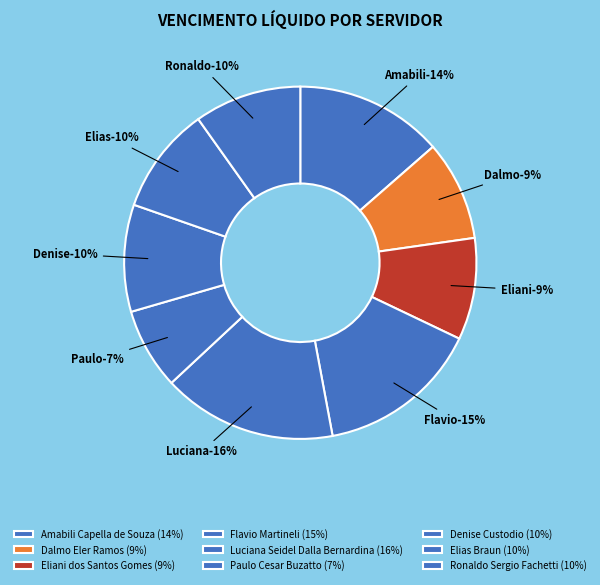

Which slice is the largest?

Luciana Seidel Dalla Bernardina